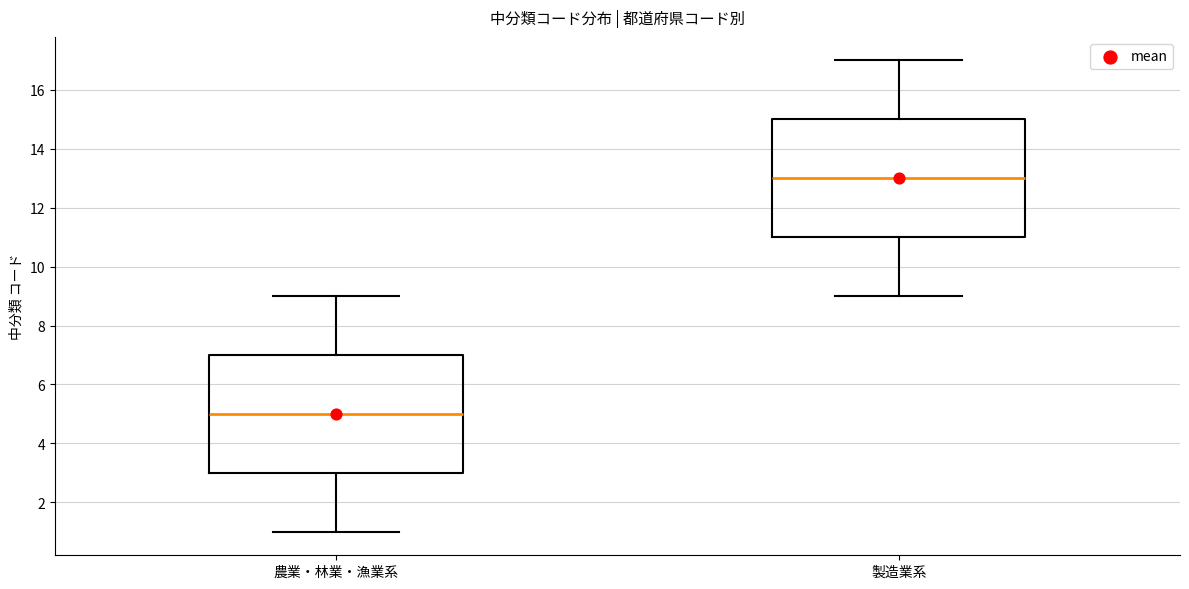

Where does the median line of the box for 製造業系 sit on the y-axis? The values are not printed on the chart, so give them approximately, as read against the axis.

13